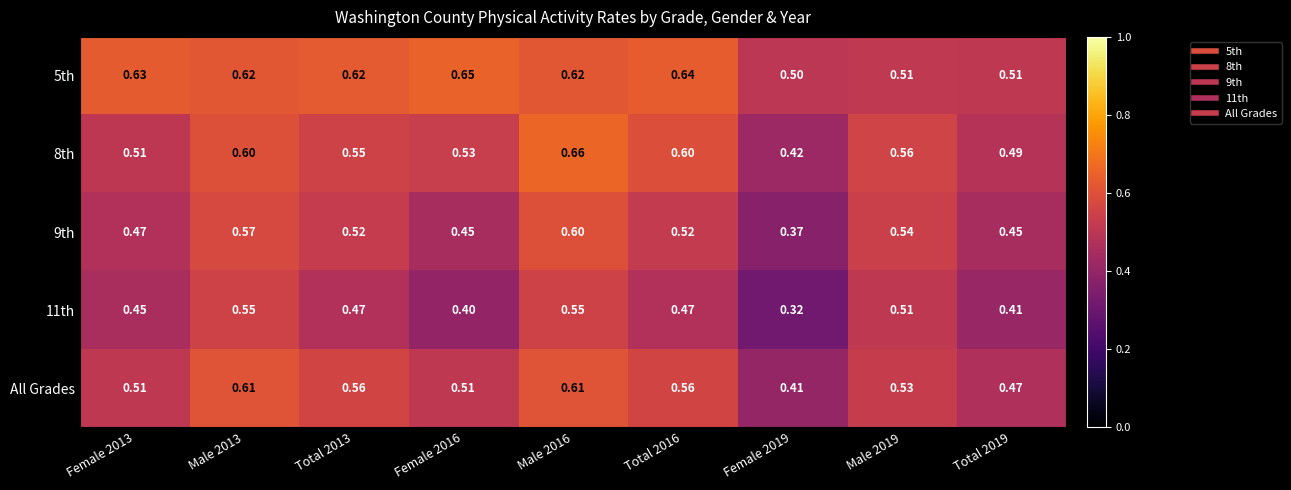

Is the value of 11th at Total 2019 greater than the value of 9th at Female 2013?

No